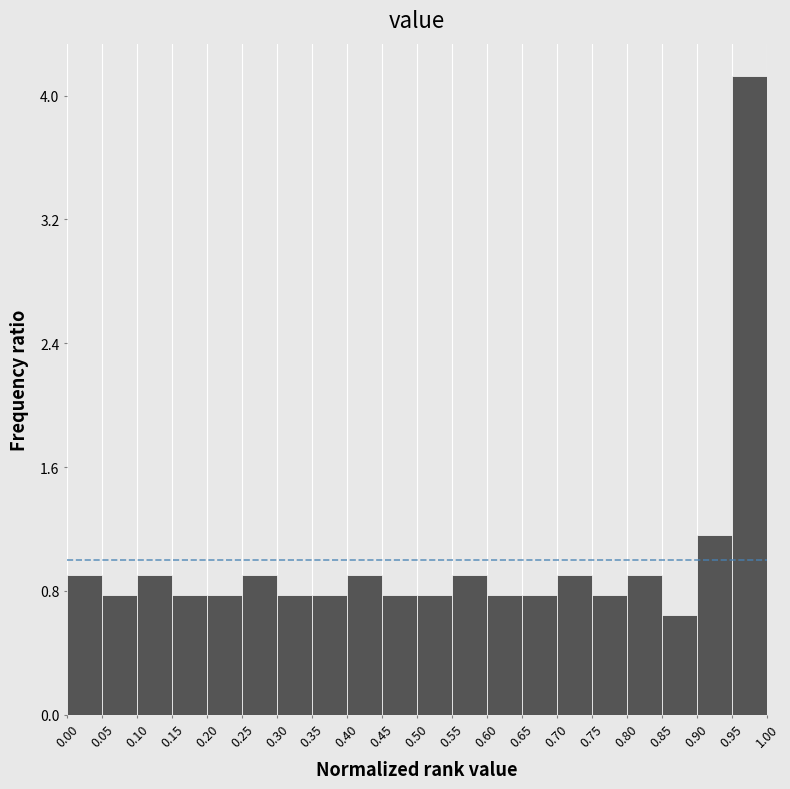

Which range on the x-axis has the tallest bar?

0.95 to 1.00